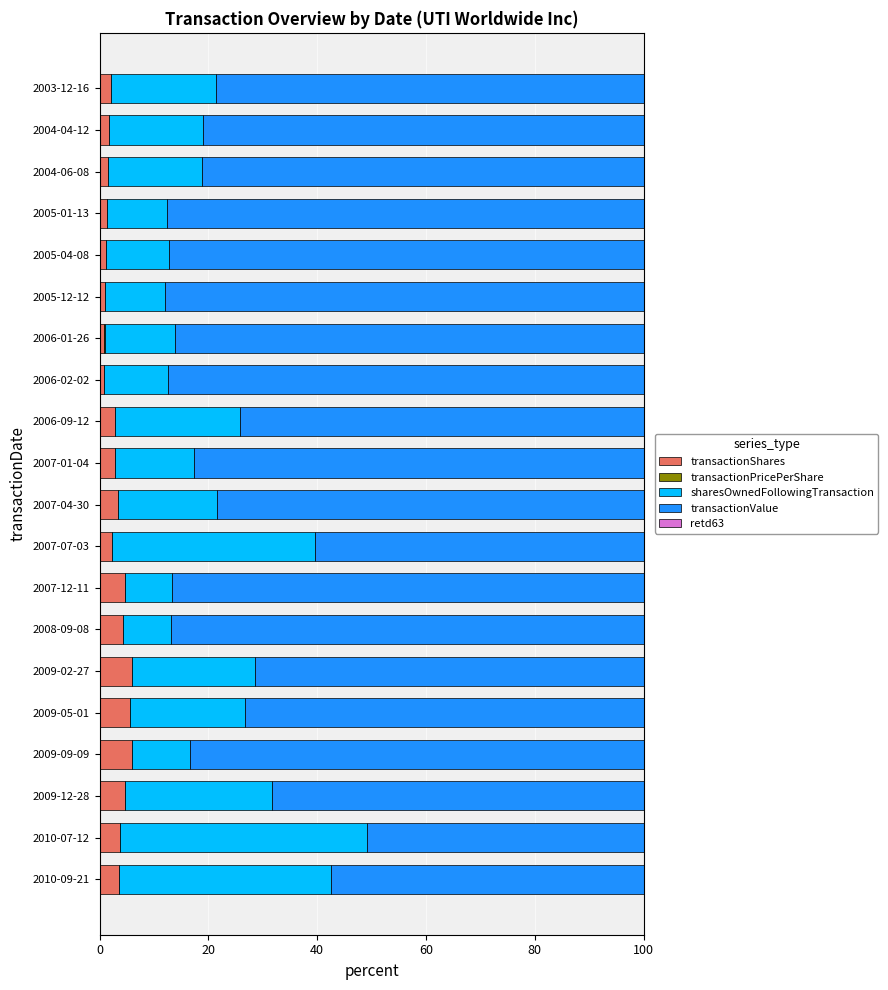

What is the maximum value for transactionShares?

5.9